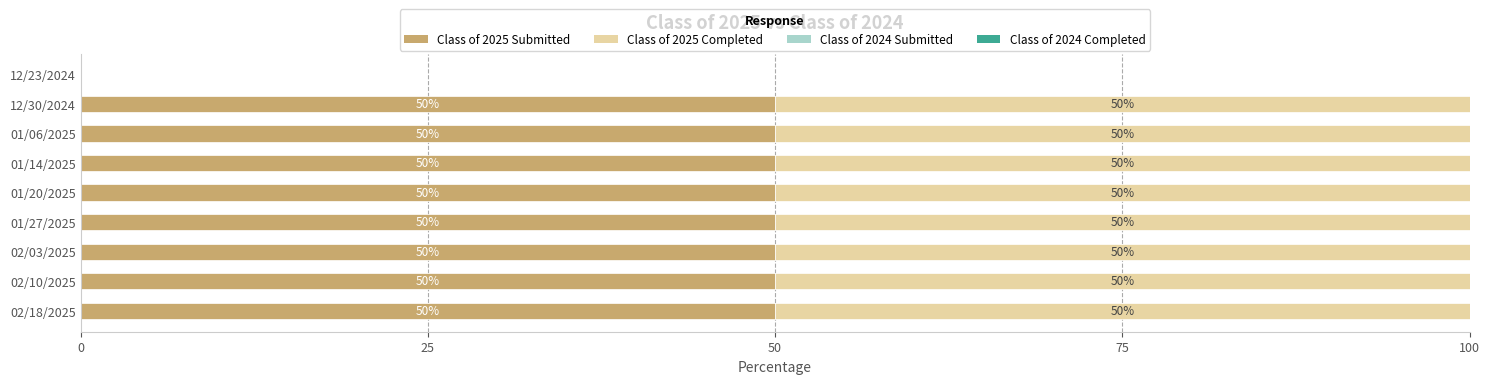

What is the total value across all series at 12/30/2024?

100